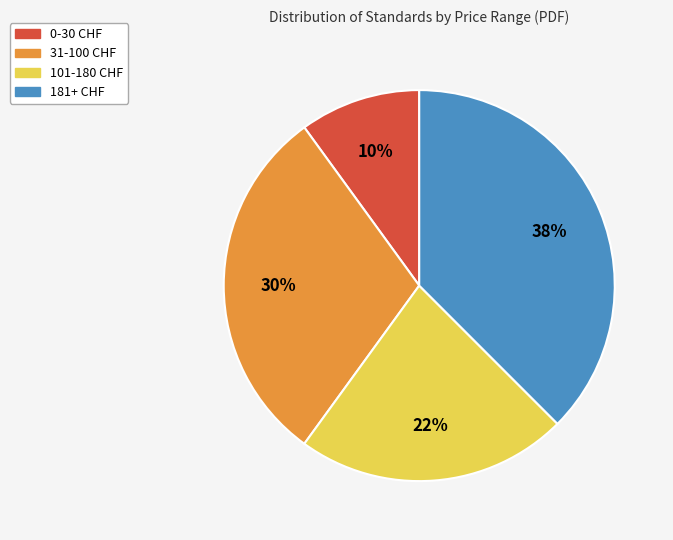

Is there a majority slice in this chart?

No